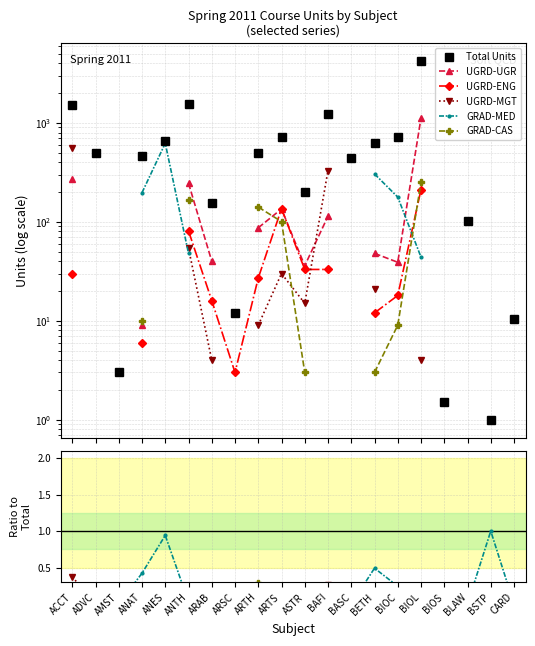

What is the value of the Total Units point at the 3rd from the left?

3.0